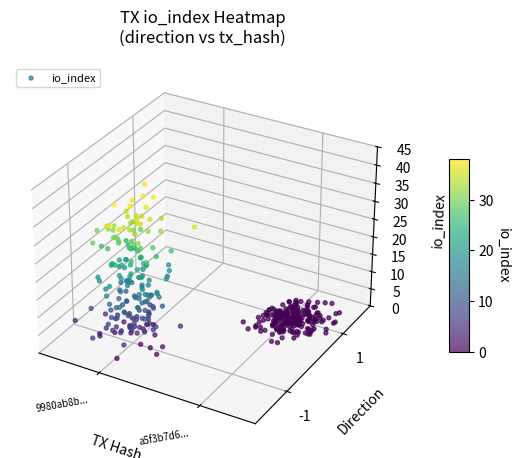

True or false: tx_a5f3 has a value of 0 at io_index.

False